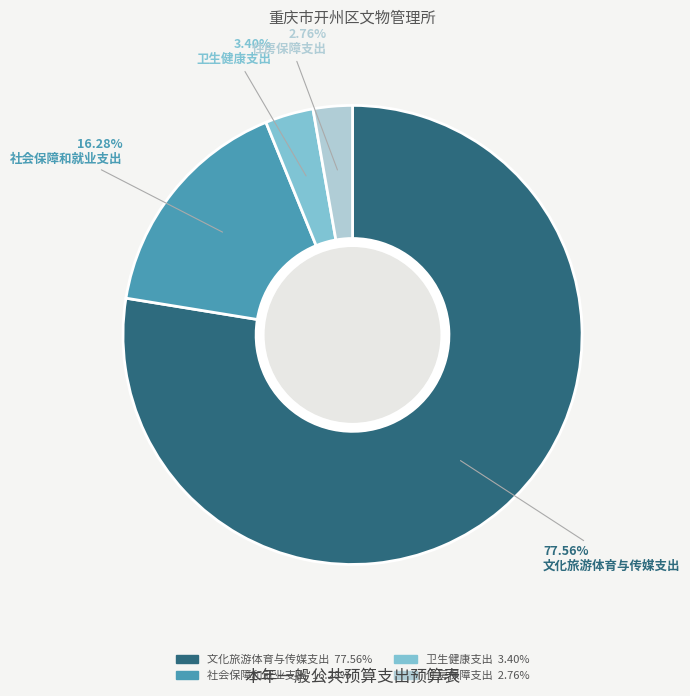

To the nearest percent, what is the difference between the 文化旅游体育与传媒支出 and 住房保障支出 slice percentages?

75%